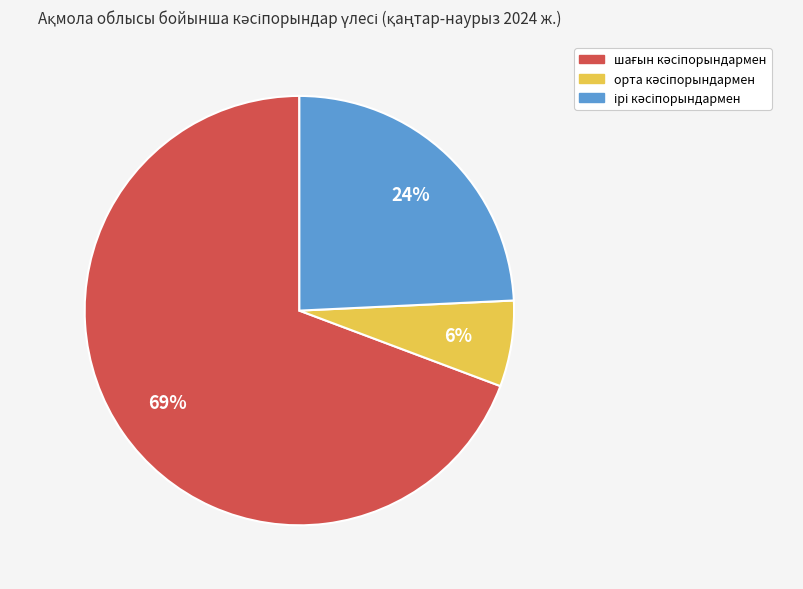

To the nearest percent, what is the average slice percentage?

33%